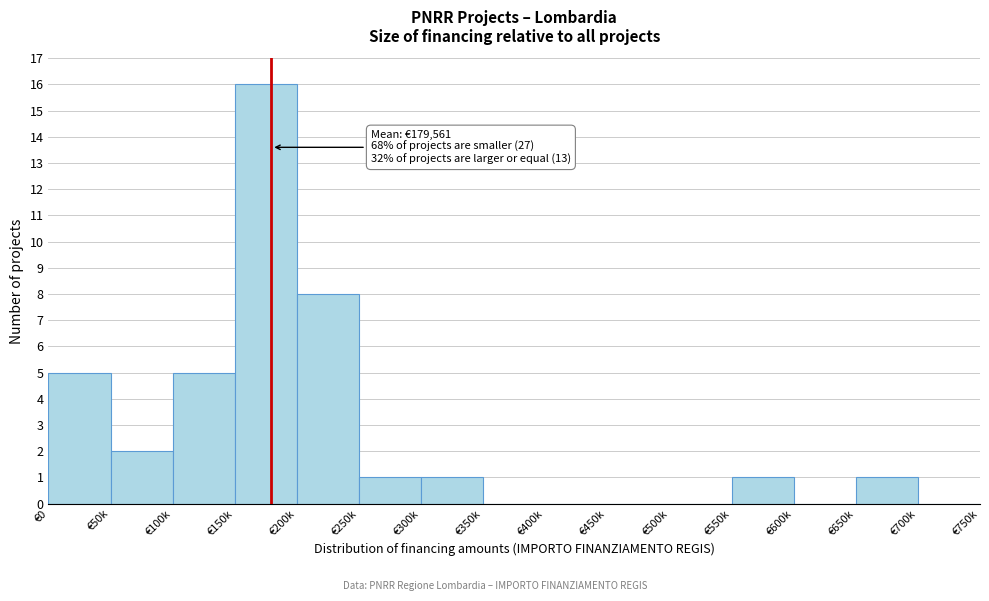

Reading left to right, list all the values displayed in this chart.

€0=5	€50k=2	€100k=5	€150k=16	€200k=8	€250k=1	€300k=1	€350k=0	€400k=0	€450k=0	€500k=0	€550k=1	€600k=0	€650k=1	€700k=0